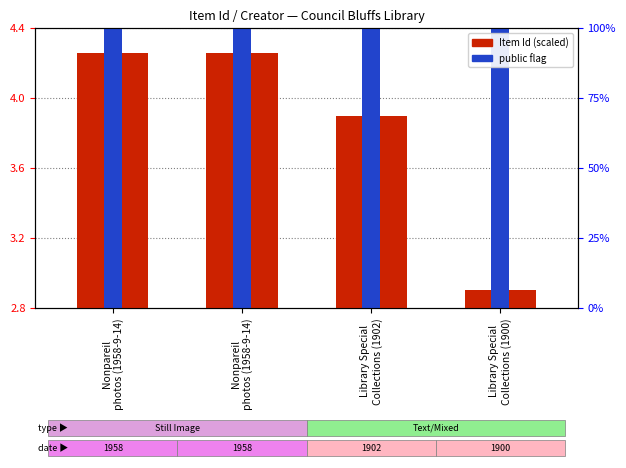

Reading left to right, what are all the values shown in this chart?

4.3	4.3	3.9	2.9